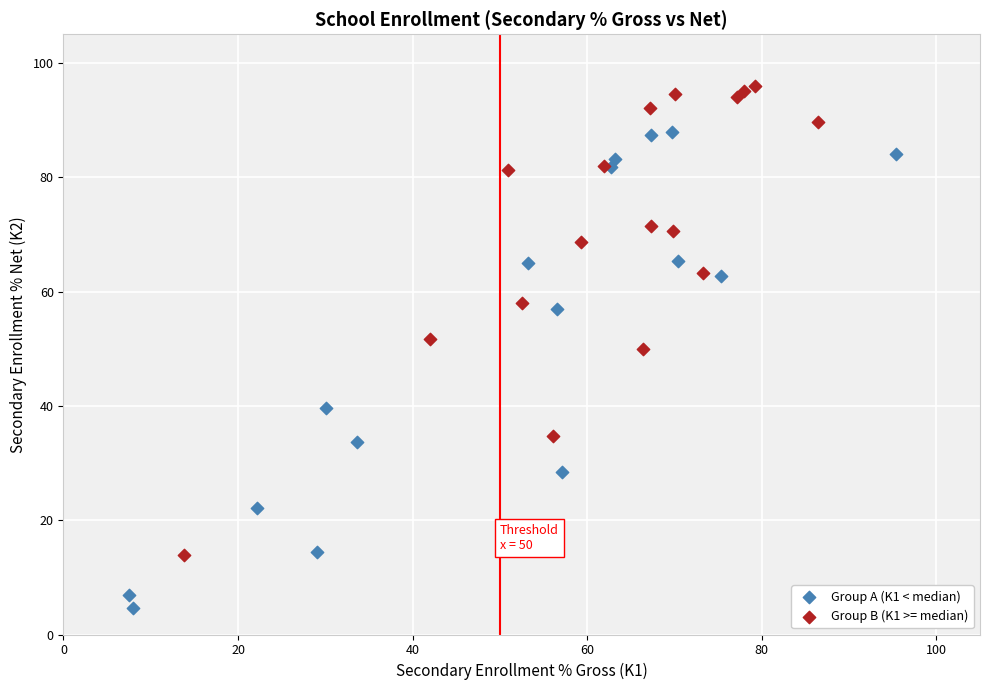

Which series reaches the minimum Y coordinate?

Group A (K1 < median)